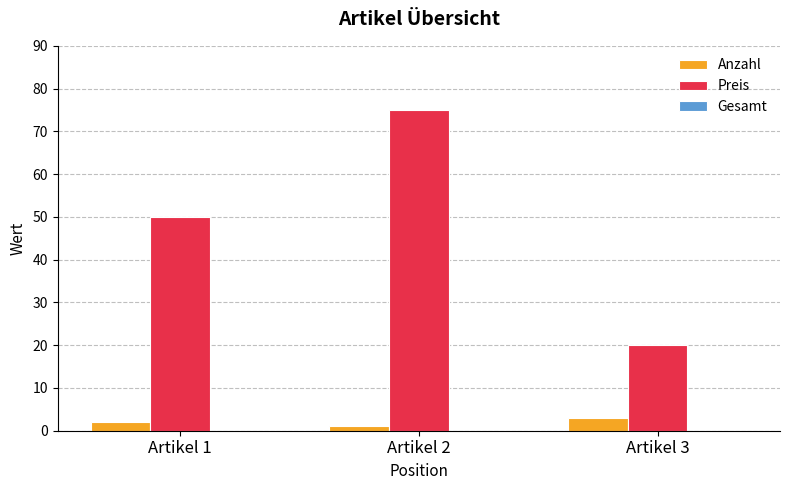

How many distinct data groups are displayed?

2